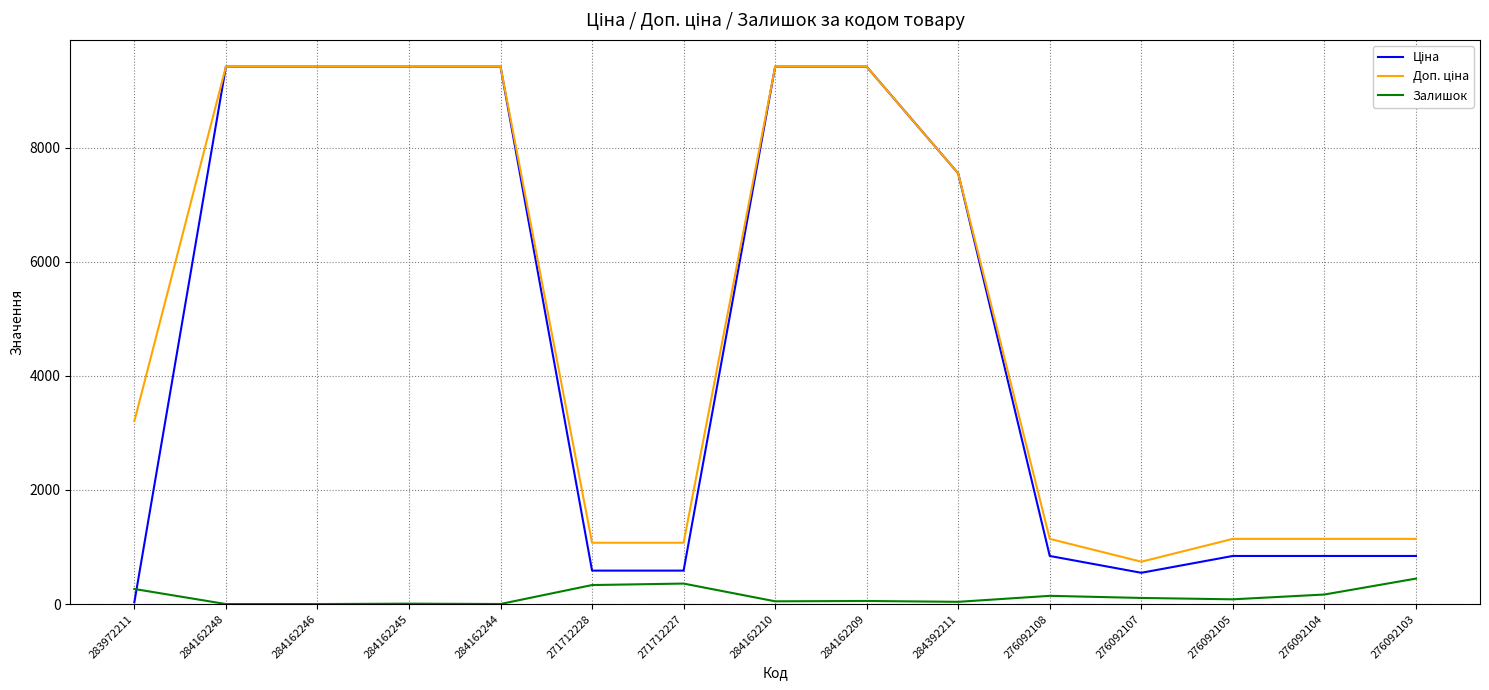

The value of Залишок at 276092104 is 167.0. True or false?

True